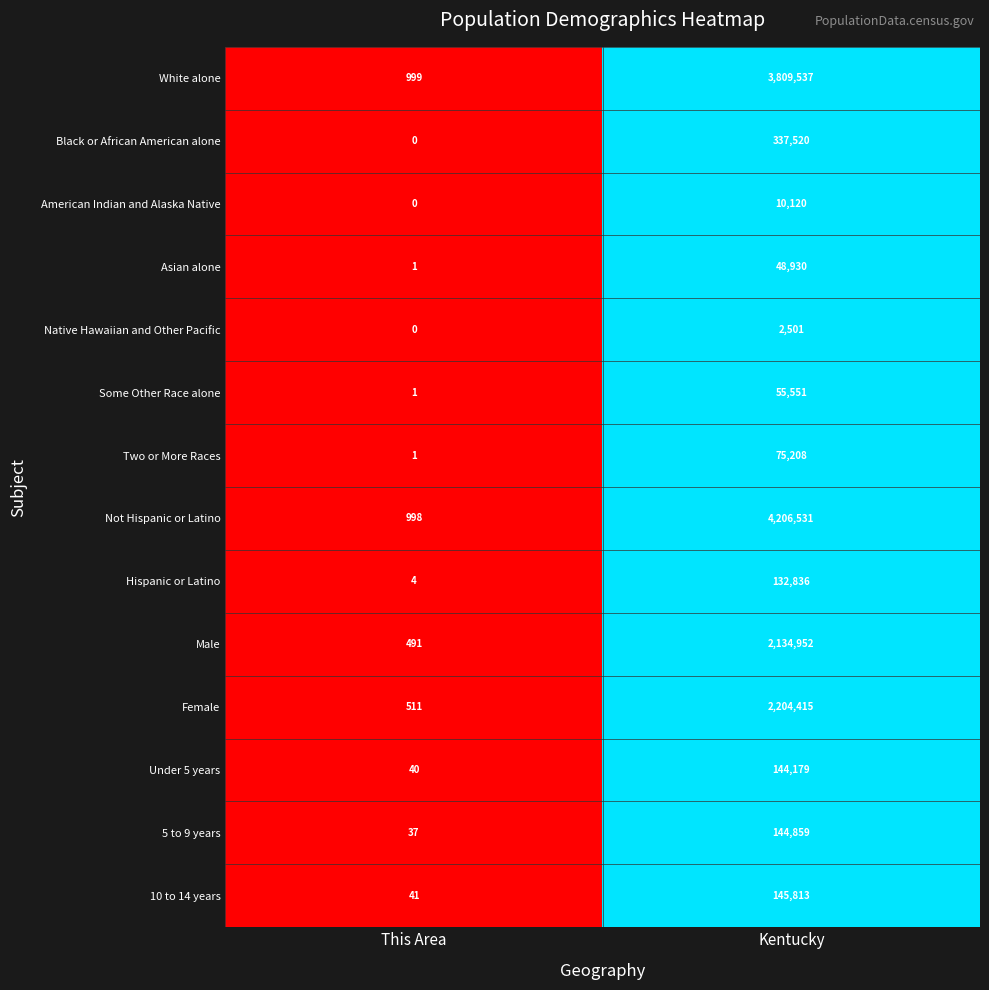

Between This Area and Kentucky, which series saw the biggest shift?

Not Hispanic or Latino